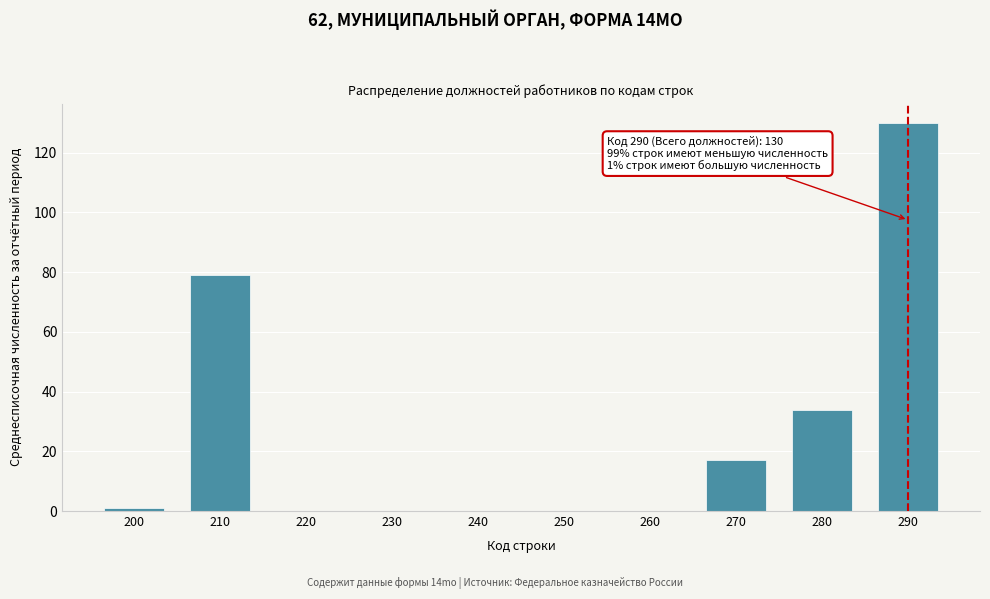

Reading right to left, extract all data points from this chart.

290=130	280=34	270=17	260=0	250=0	240=0	230=0	220=0	210=79	200=1